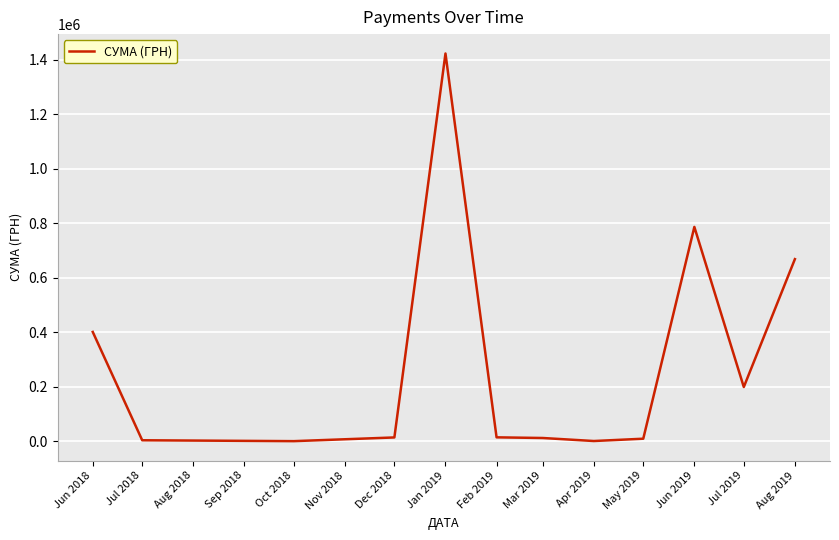

Which label corresponds to the largest value in the chart?

Jan 2019